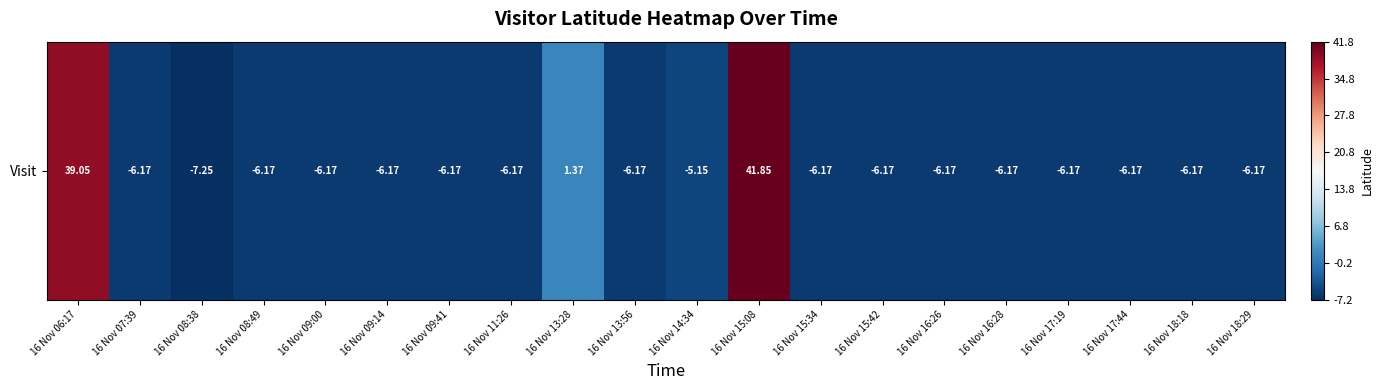

How many values are below zero?

17